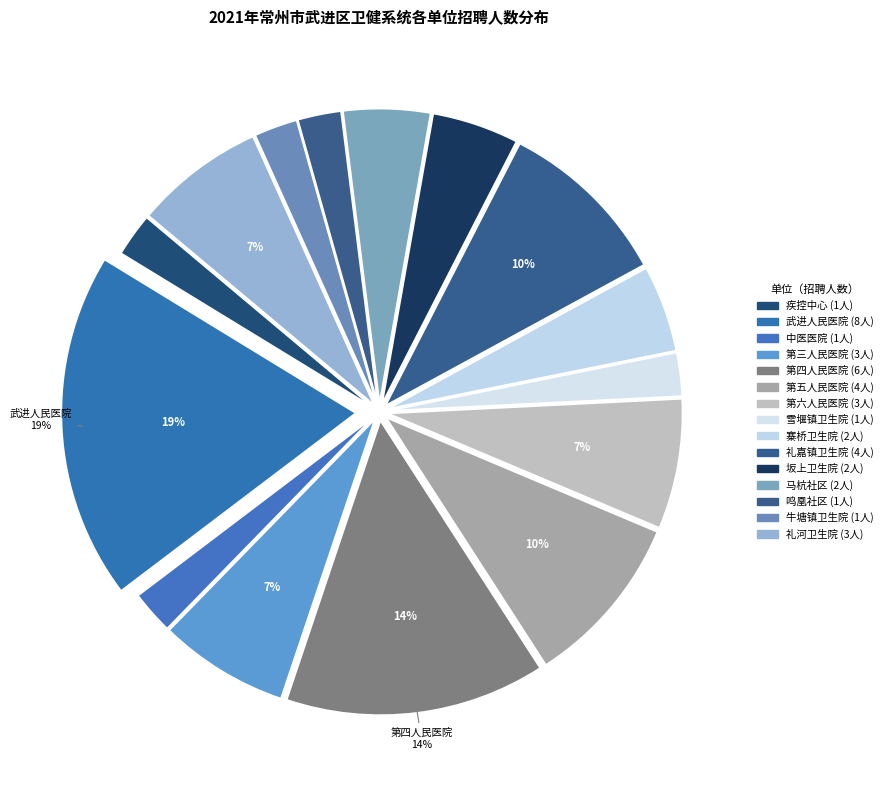

How many segments does this pie chart have?

15